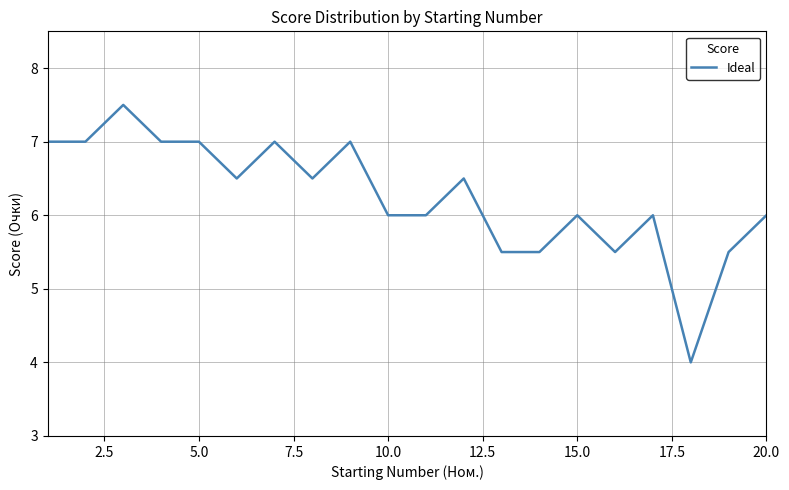

What is the greatest value displayed?

7.5